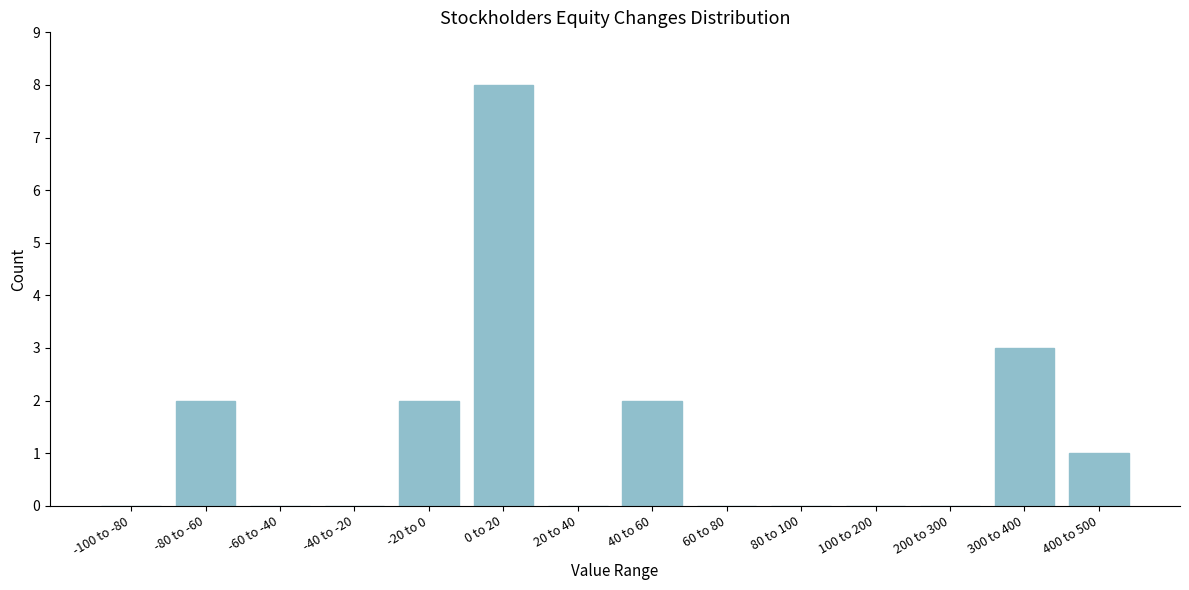

Reading right to left, extract all data points from this chart.

400 to 500=1	300 to 400=3	200 to 300=0	100 to 200=0	80 to 100=0	60 to 80=0	40 to 60=2	20 to 40=0	0 to 20=8	-20 to 0=2	-40 to -20=0	-60 to -40=0	-80 to -60=2	-100 to -80=0